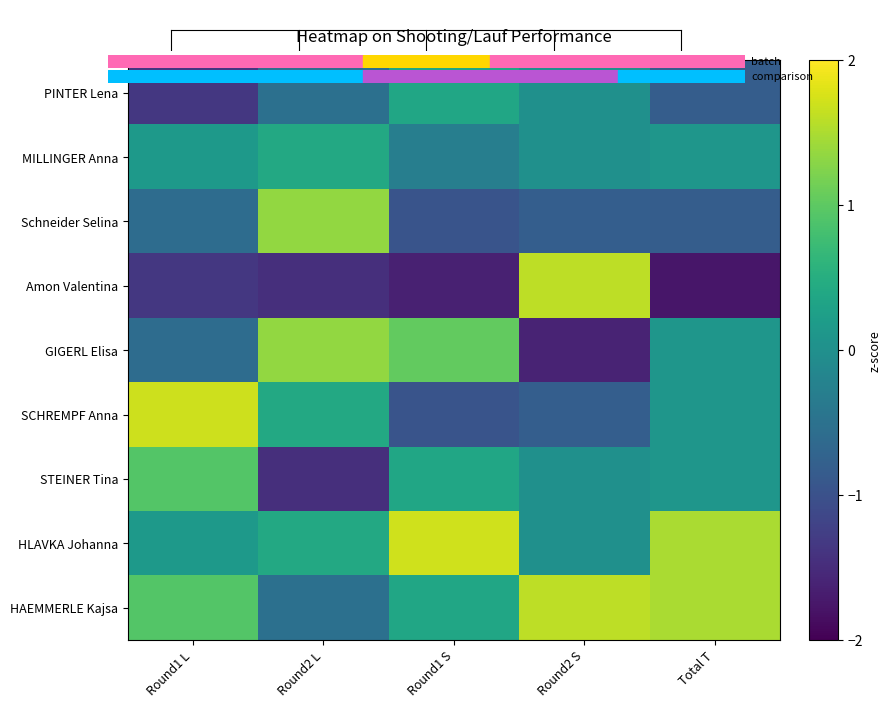

Reading left to right, list all the values displayed in this chart.

PINTER Lena: Round1 L=-1.4	Round2 L=-0.5	Round1 S=0.4	Round2 S=0.0	Total T=-0.8
MILLINGER Anna: Round1 L=0.2	Round2 L=0.4	Round1 S=-0.3	Round2 S=0.0	Total T=0.1
Schneider Selina: Round1 L=-0.6	Round2 L=1.4	Round1 S=-1.0	Round2 S=-0.8	Total T=-0.8
Amon Valentina: Round1 L=-1.4	Round2 L=-1.5	Round1 S=-1.6	Round2 S=1.6	Total T=-1.8
GIGERL Elisa: Round1 L=-0.6	Round2 L=1.4	Round1 S=1.0	Round2 S=-1.6	Total T=0.1
SCHREMPF Anna: Round1 L=1.7	Round2 L=0.4	Round1 S=-1.0	Round2 S=-0.8	Total T=0.1
STEINER Tina: Round1 L=0.9	Round2 L=-1.5	Round1 S=0.4	Round2 S=0.0	Total T=0.1
HLAVKA Johanna: Round1 L=0.2	Round2 L=0.4	Round1 S=1.7	Round2 S=0.0	Total T=1.5
HAEMMERLE Kajsa: Round1 L=0.9	Round2 L=-0.5	Round1 S=0.4	Round2 S=1.6	Total T=1.5